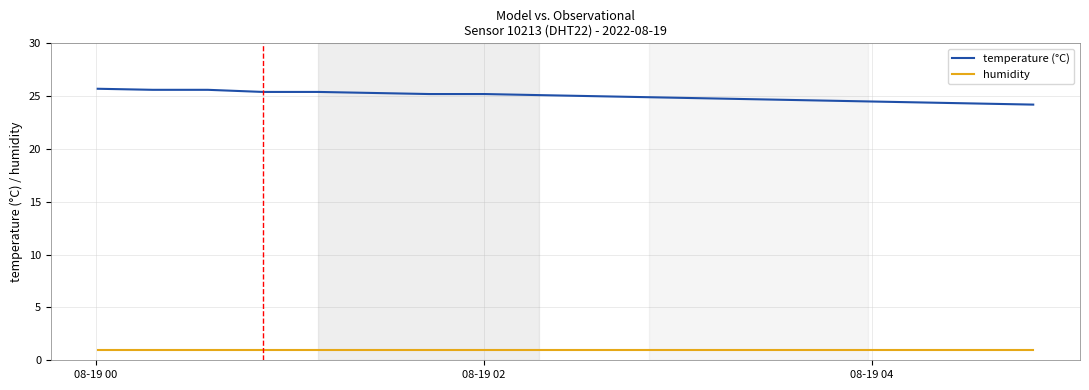

Which series has the largest total across all categories?

temperature (°C)